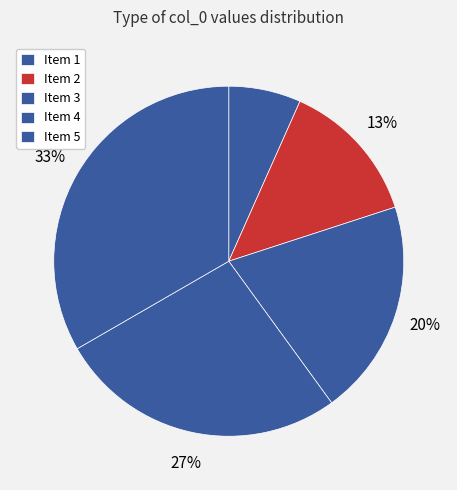

Count the number of slices in the pie.

5